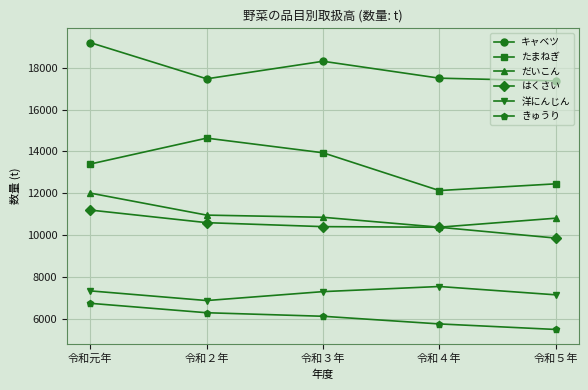

What is the sum of all きゅうり values?

30361